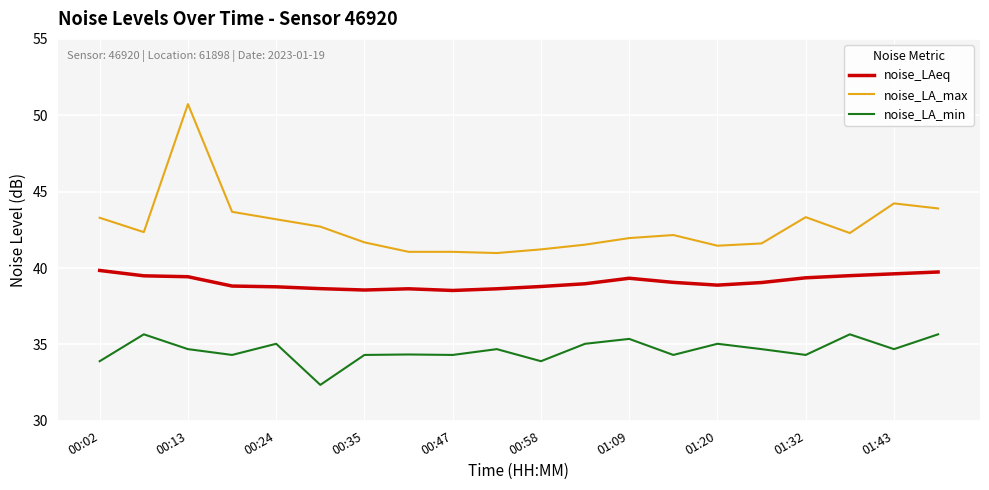

True or false: noise_LAeq and noise_LA_min intersect in this chart.

False